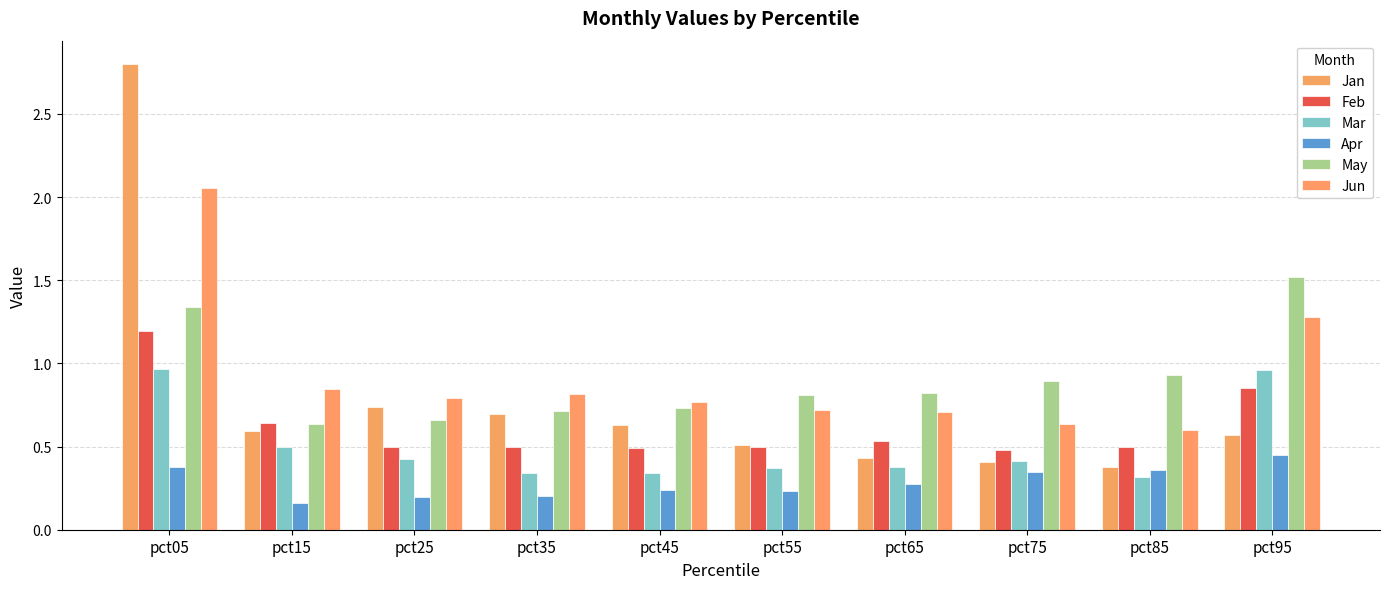

Between pct75 and pct95, which series saw the biggest shift?

Jun